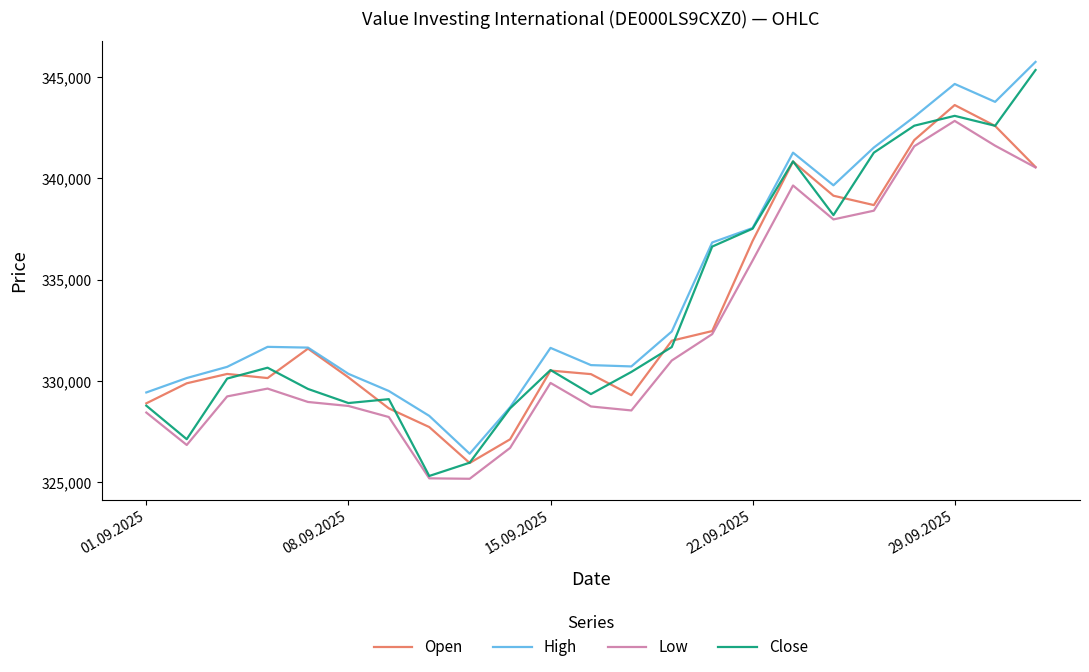

What is the sum of all Low values?

7646284